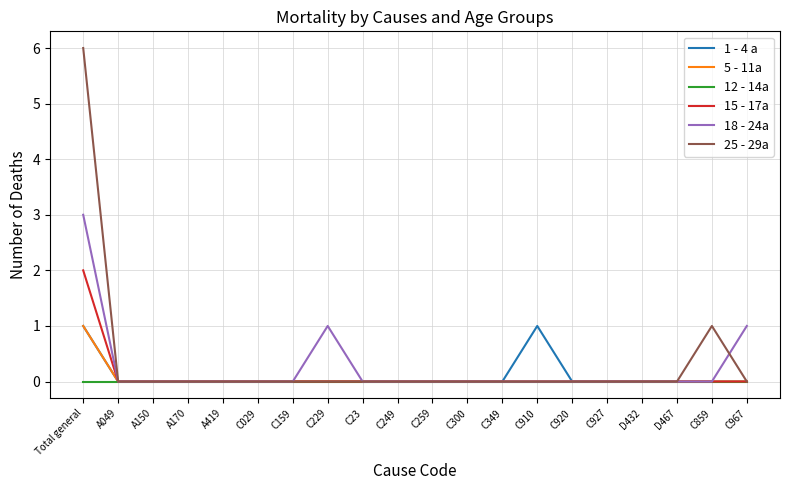

How many lines are shown in the chart?

6